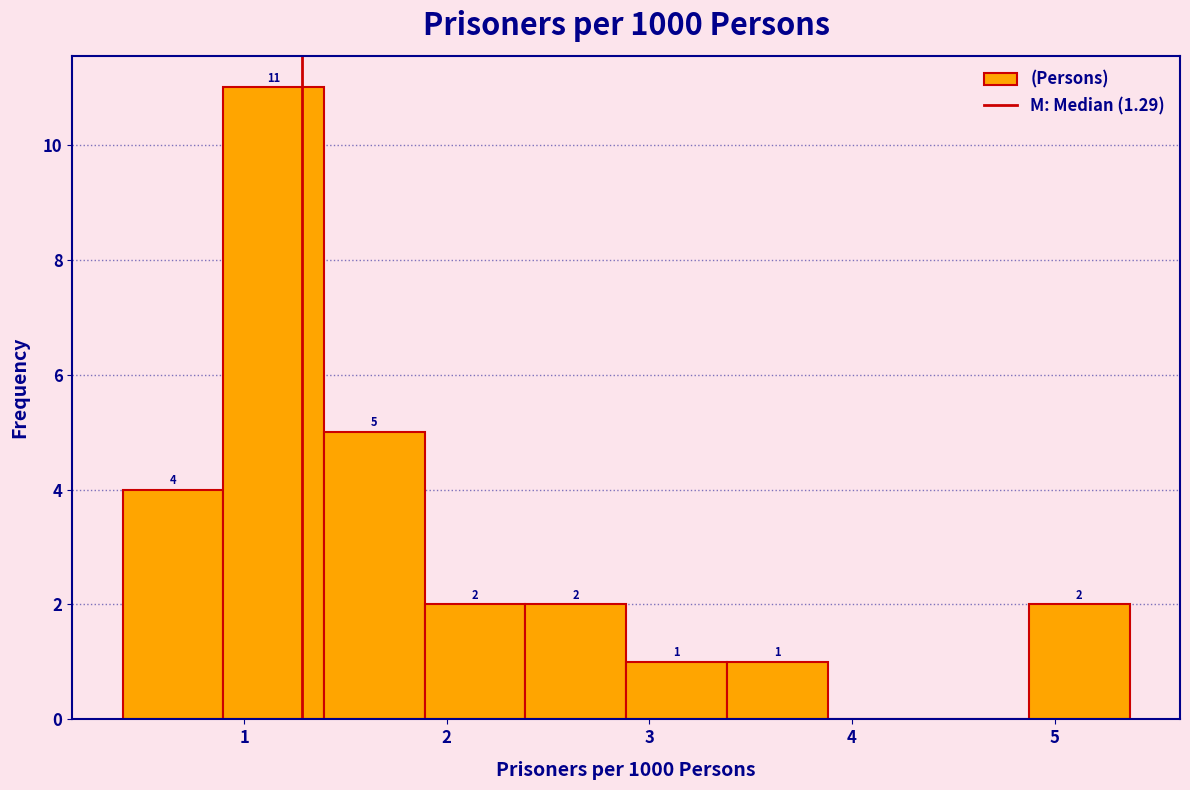

Which range on the x-axis has the tallest bar?

0.9 to 1.4